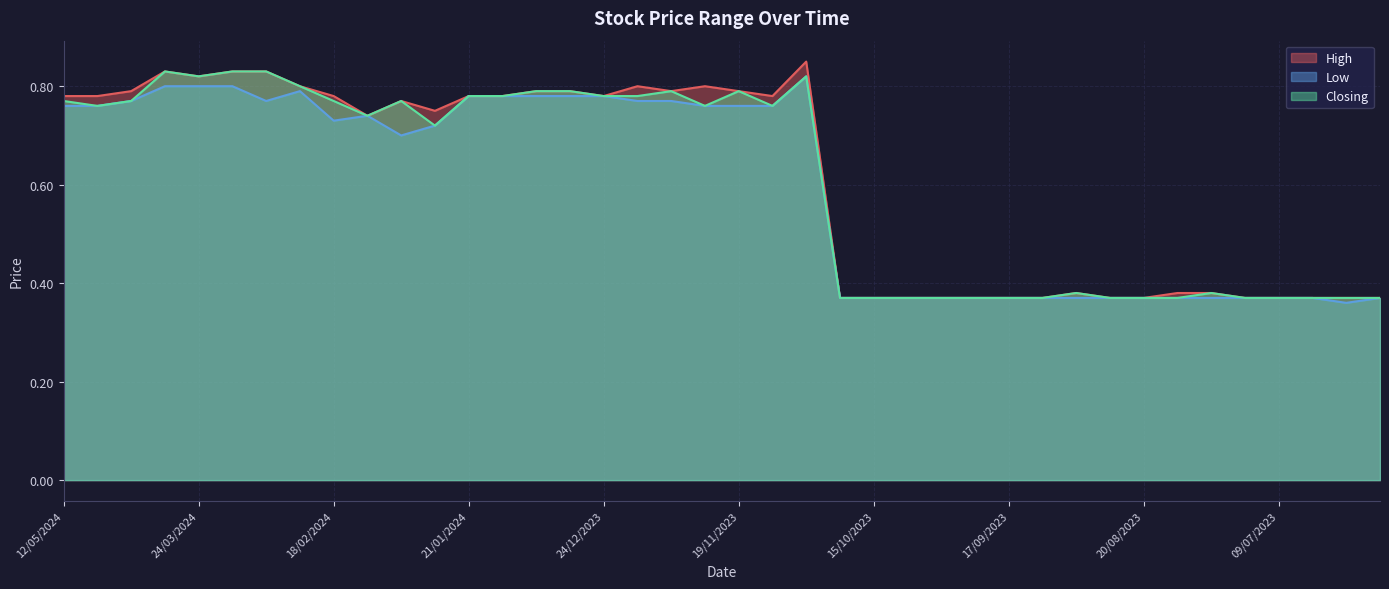

Which category has the lowest value in the Low series?

25/06/2023